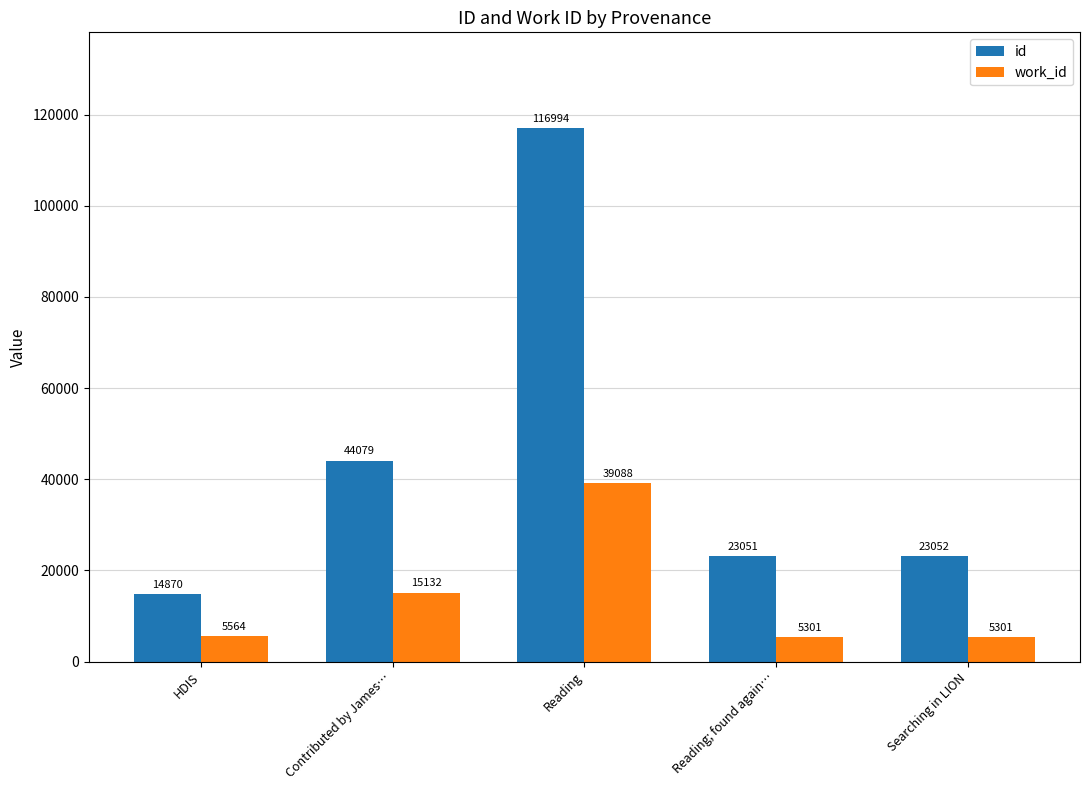

What position from the right is Reading?

3